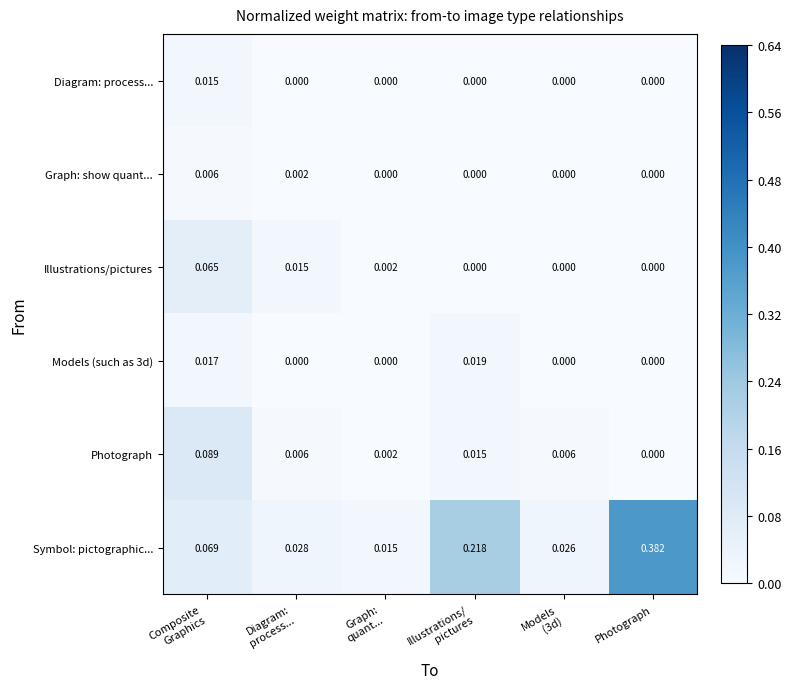

Which series has the widest spread of values?

Symbol: pictographic...